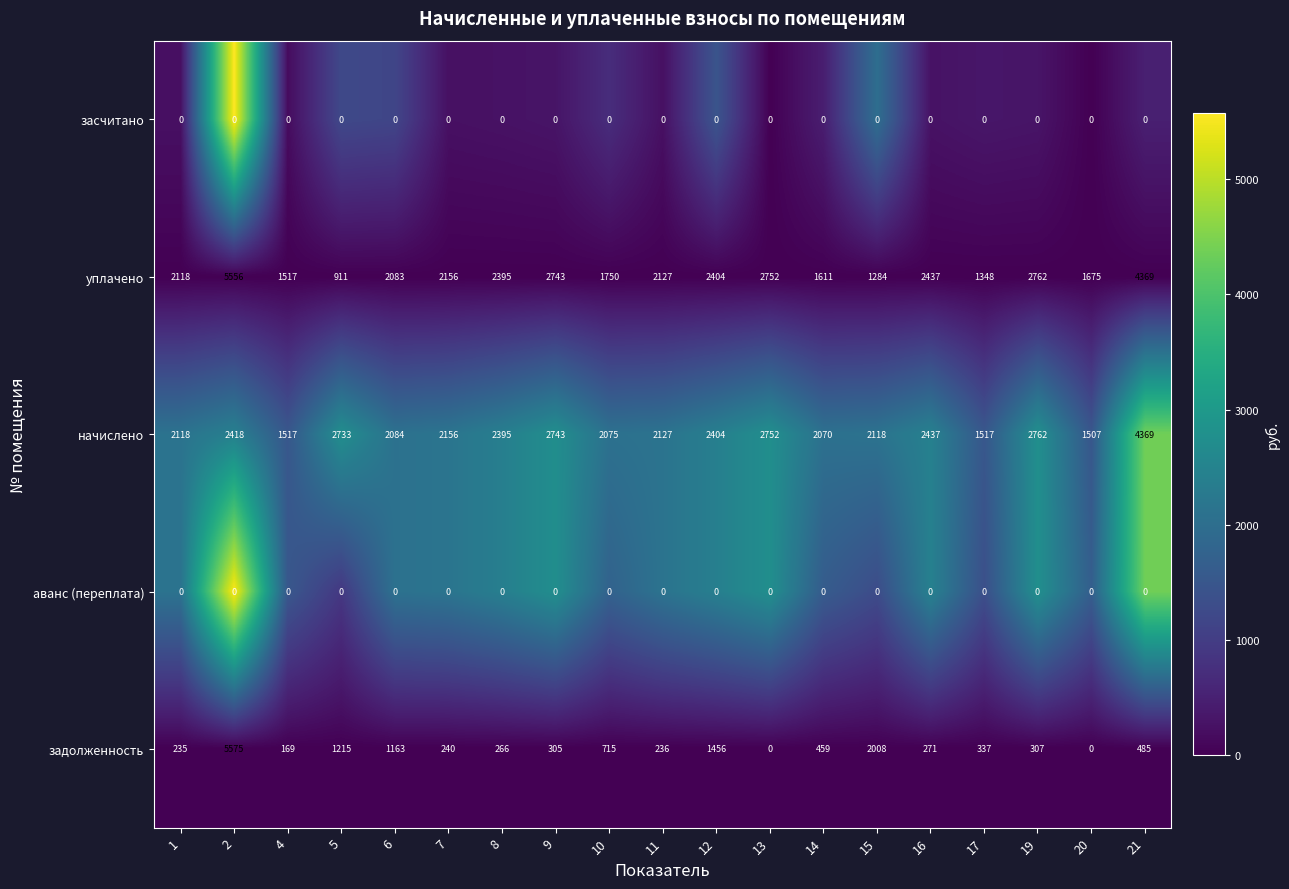

Which category has the lowest value in the начислено series?

20